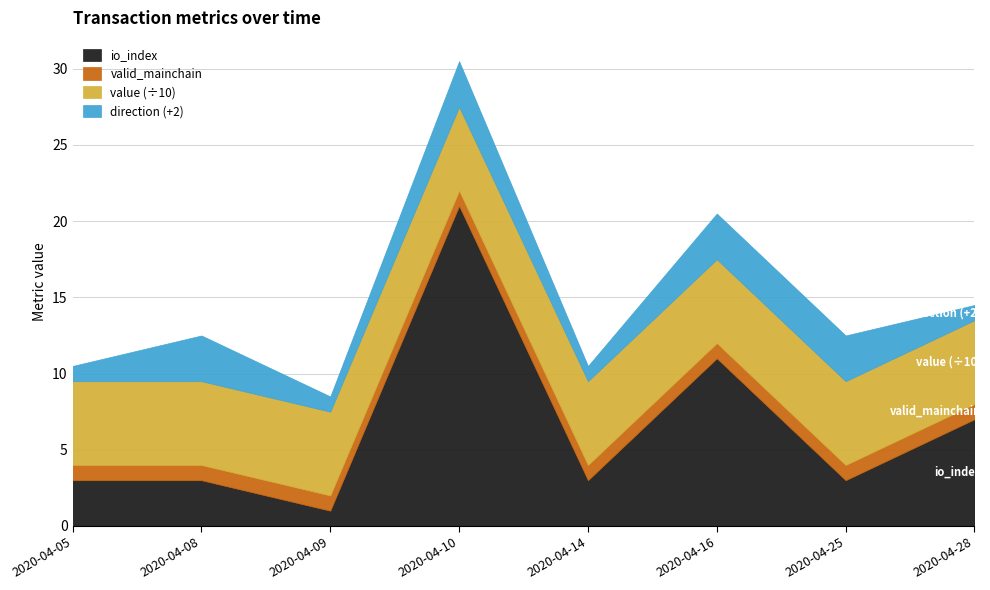

Rank the series by their maximum value, from highest to lowest.

value, io_index, valid_mainchain, direction